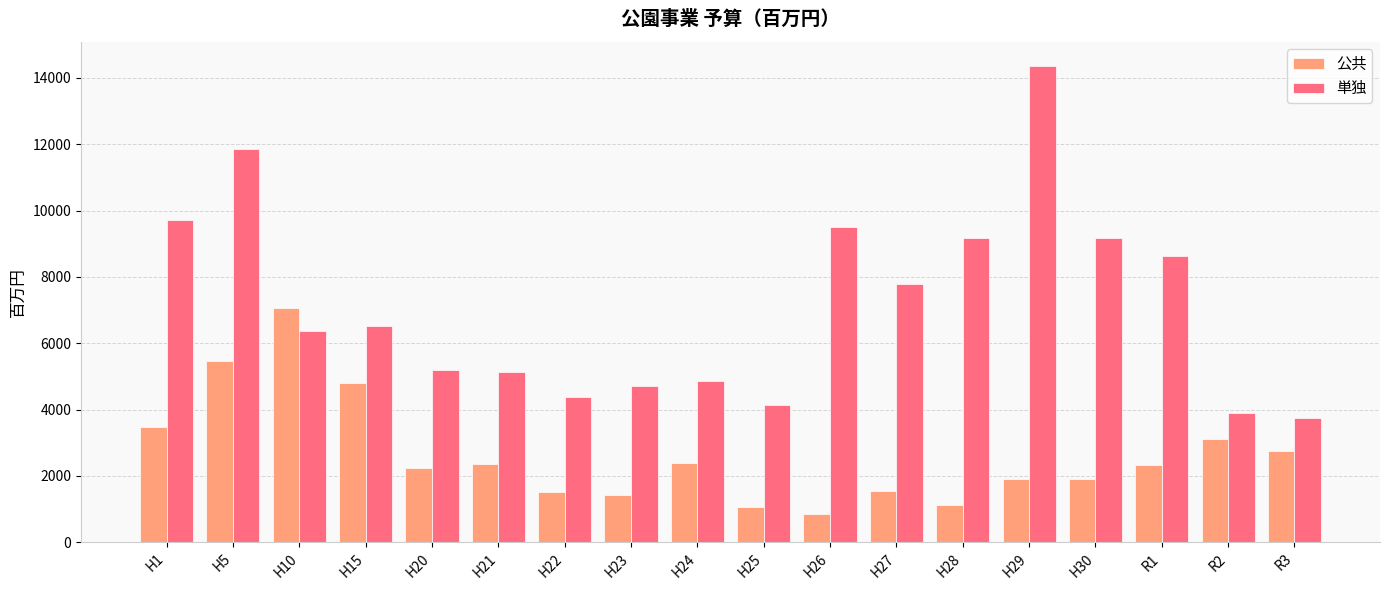

How many data points in 公共 are less than 2330?

9